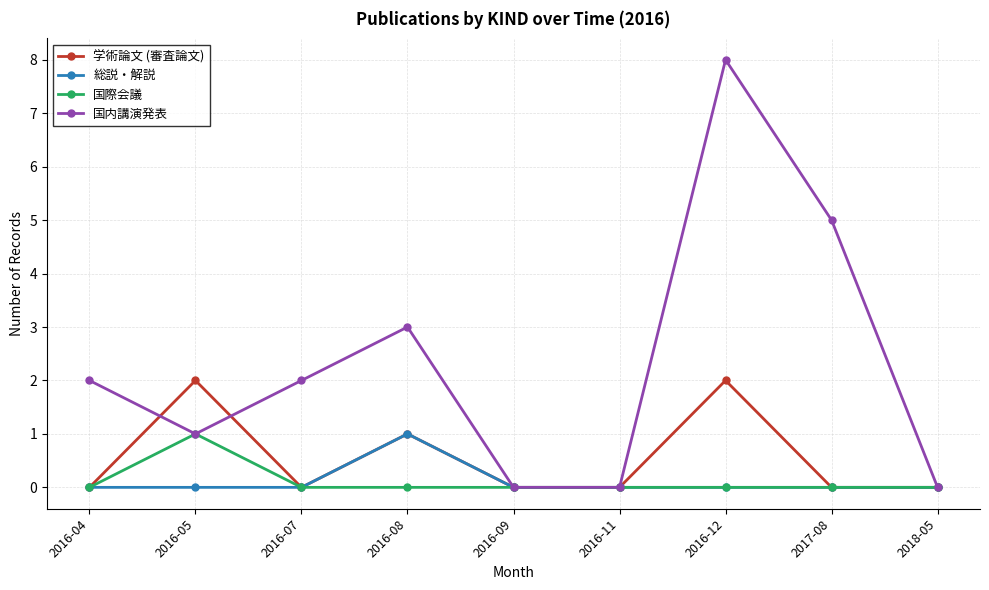

Between 2016-05 and 2016-09, which series saw the biggest shift?

学術論文 (審査論文)